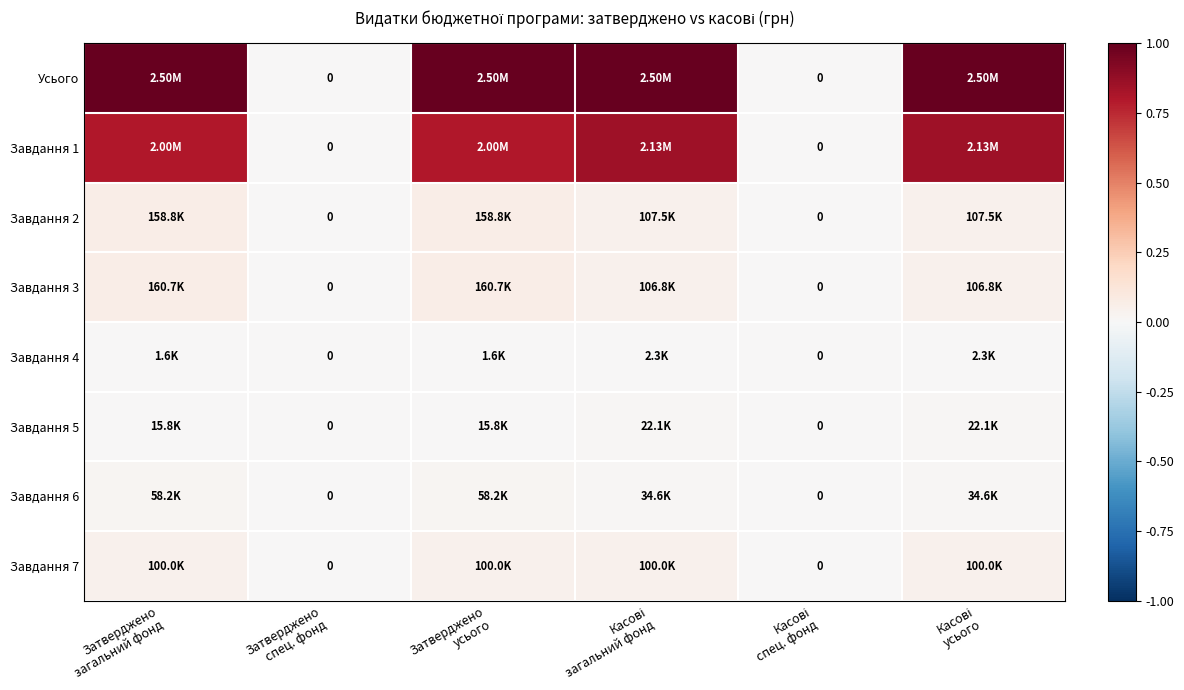

Which label corresponds to the smallest value in the chart?

Затверджено
спец. фонд